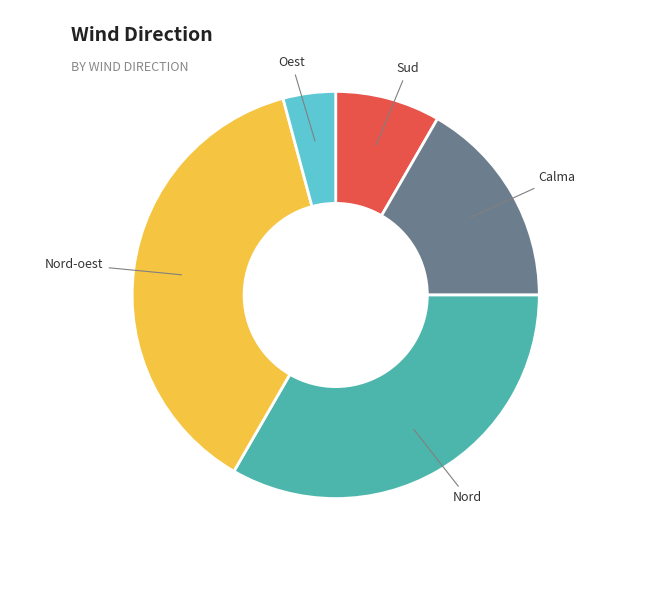

Do Oest and Nord together represent more than half of the pie?

No